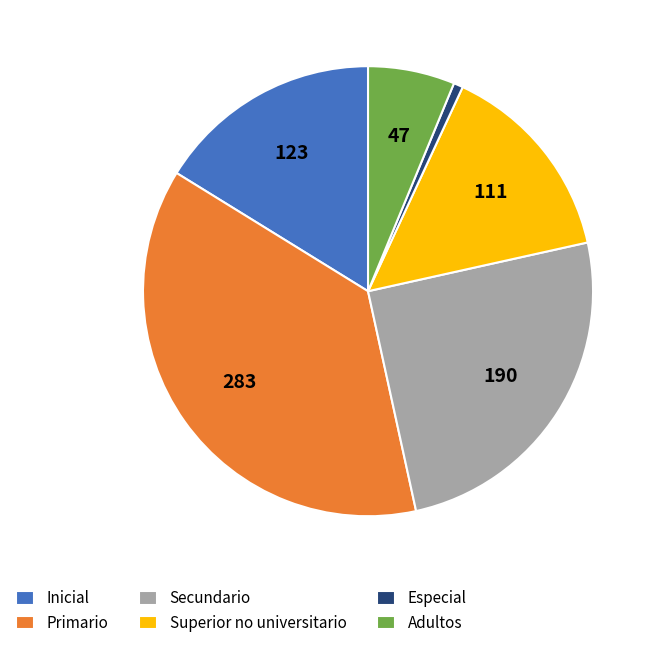

Is it true that Inicial is 28% of the pie?

False